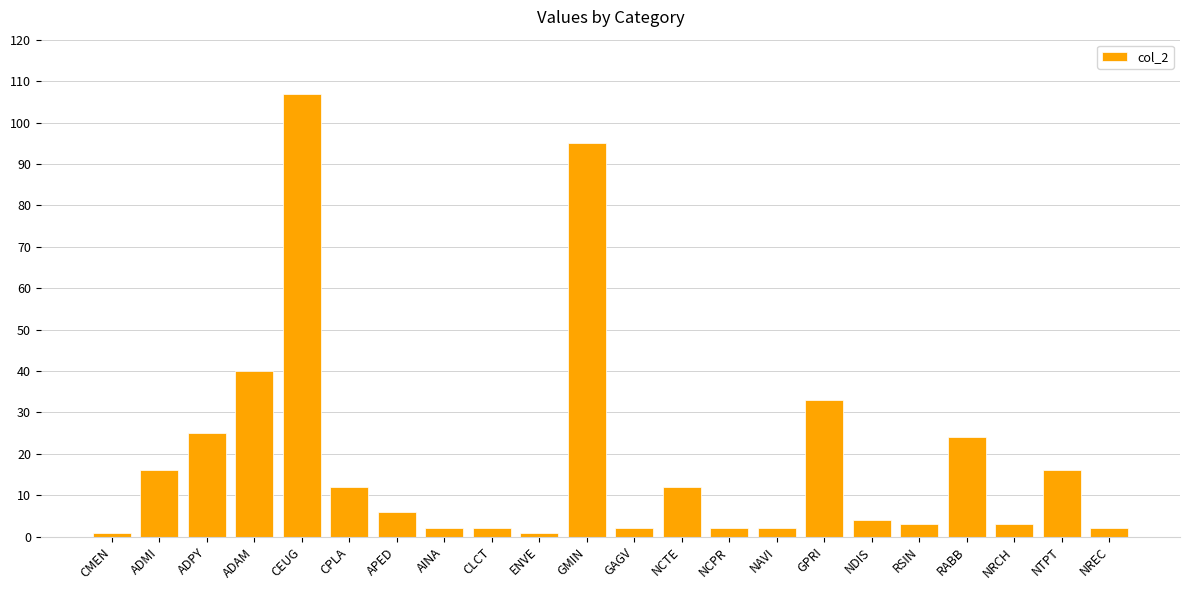

At which label is the value closest to 54?

ADAM